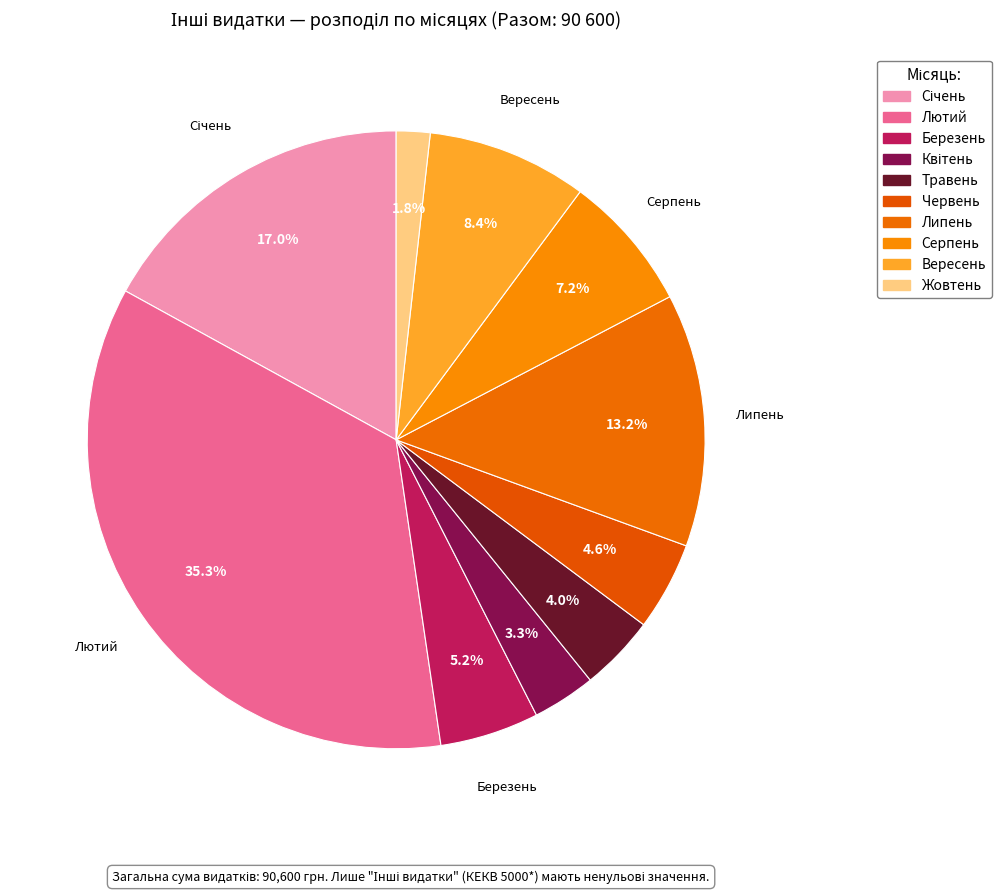

The Березень slice represents 5% of the pie. True or false?

True